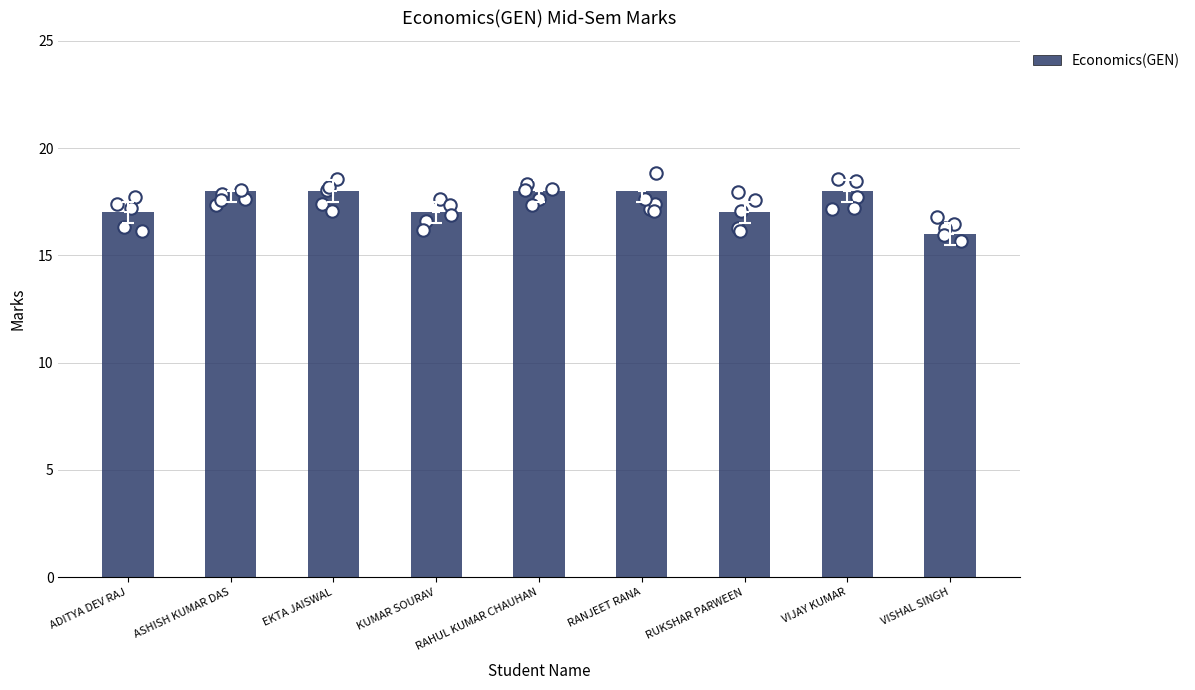

Approximately how many times larger is the value at RUKSHAR PARWEEN compared to EKTA JAISWAL?

0.9